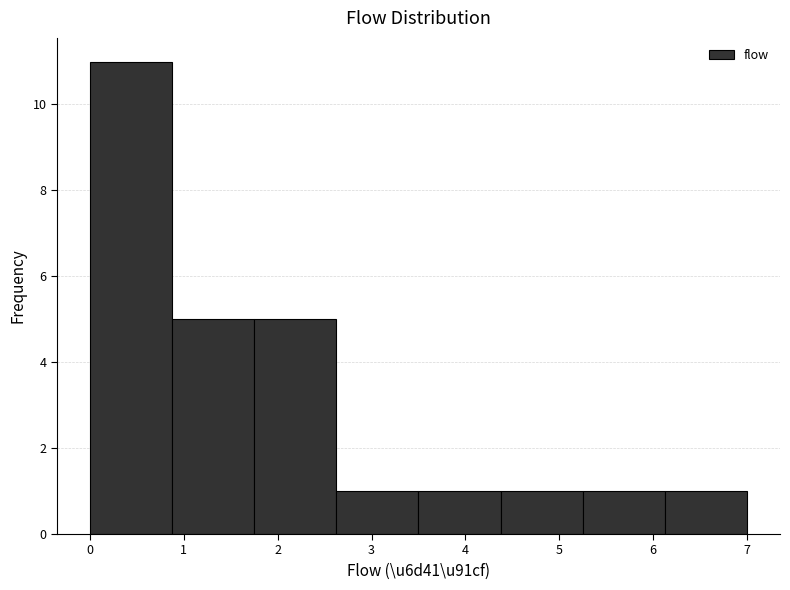

Reading left to right, transcribe this chart: for each bar, give the range it covers on the x-axis and its height. Neither the bar edges nor the heights are printed on the chart, so give them approximately, as read against the axes.

0.0 to 0.9: 11
0.9 to 1.8: 5
1.8 to 2.6: 5
2.6 to 3.5: 1
3.5 to 4.4: 1
4.4 to 5.3: 1
5.3 to 6.1: 1
6.1 to 7.0: 1